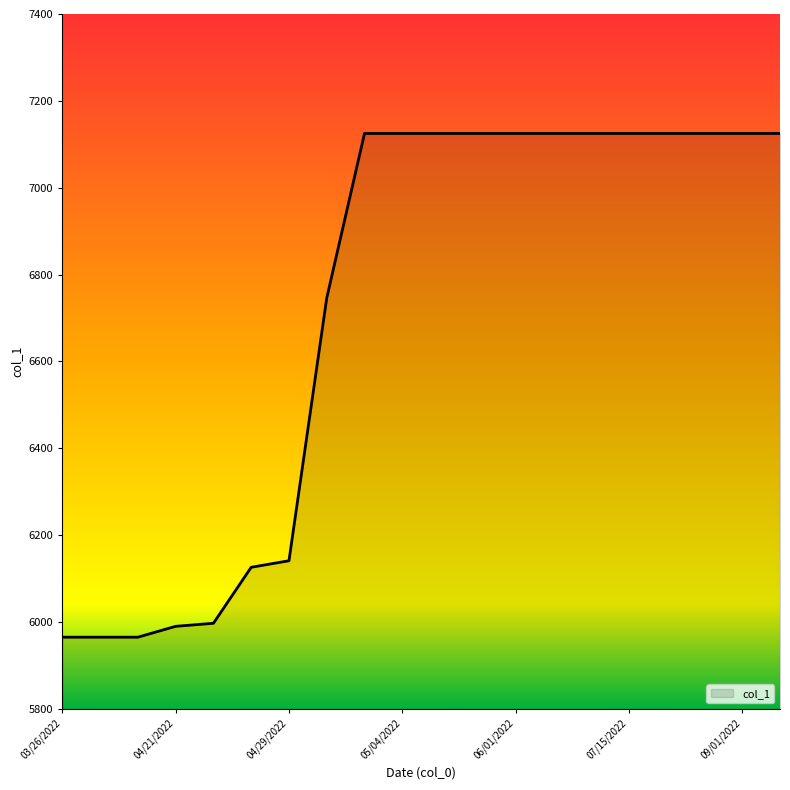

What is the difference between the maximum and minimum values?

1160